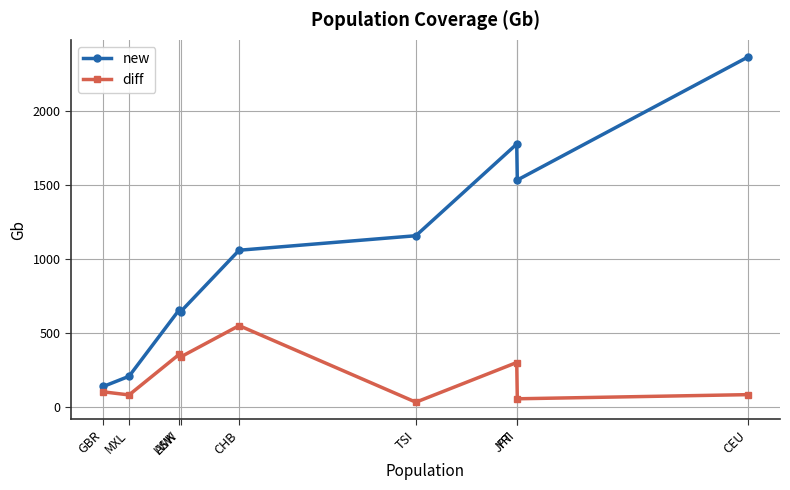

Is it true that diff equals 505 at LWK?

False